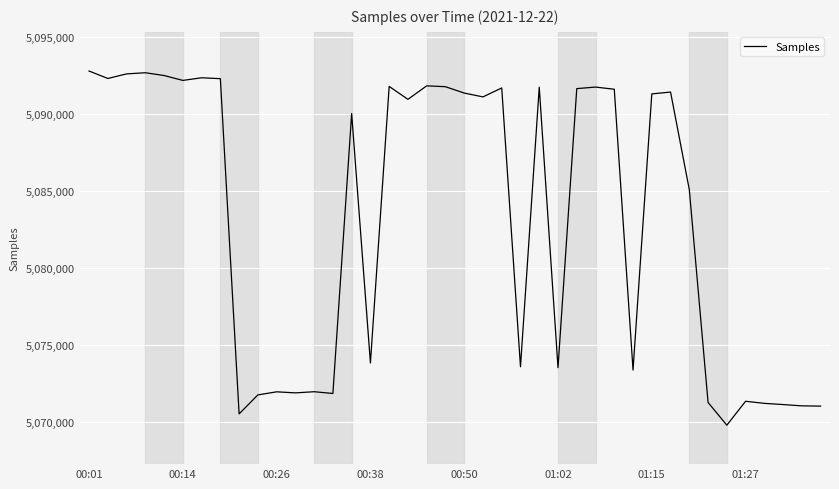

What is the minimum value shown in the chart?

5069763